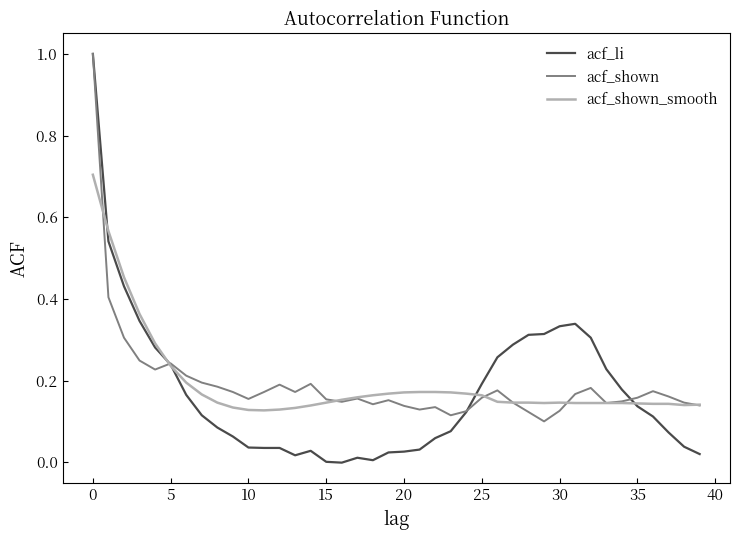

What is the maximum value for acf_li?

1.0